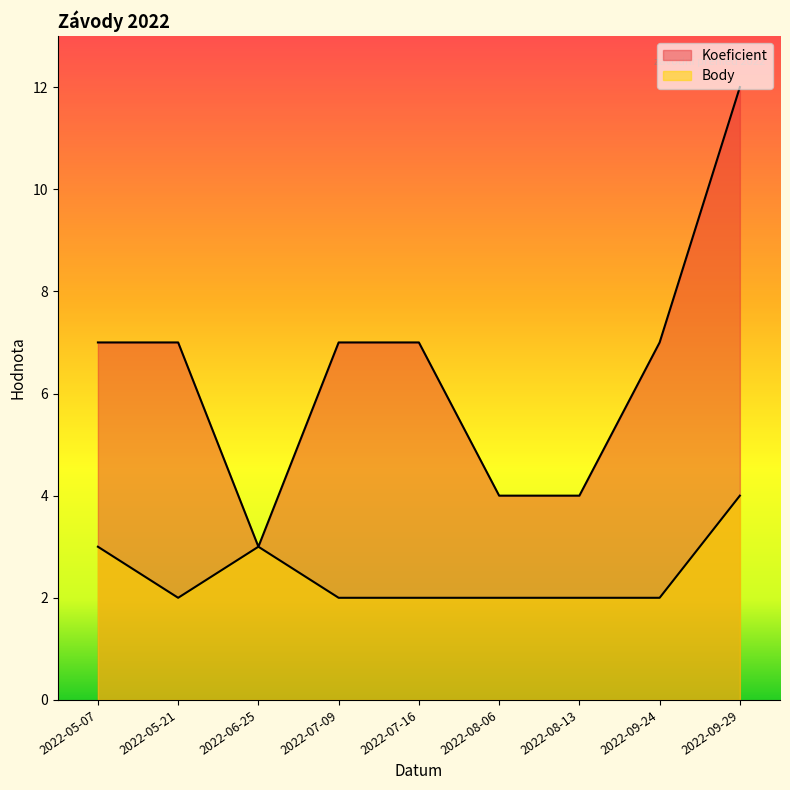

Which series has the widest spread of values?

Koeficient